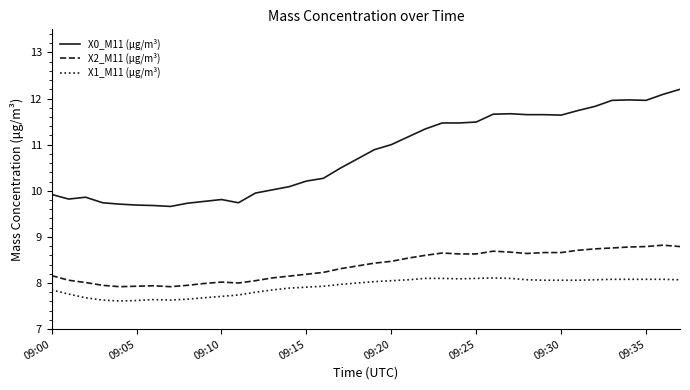

True or false: X0_M11 (μg/m³) and X2_M11 (μg/m³) intersect in this chart.

False